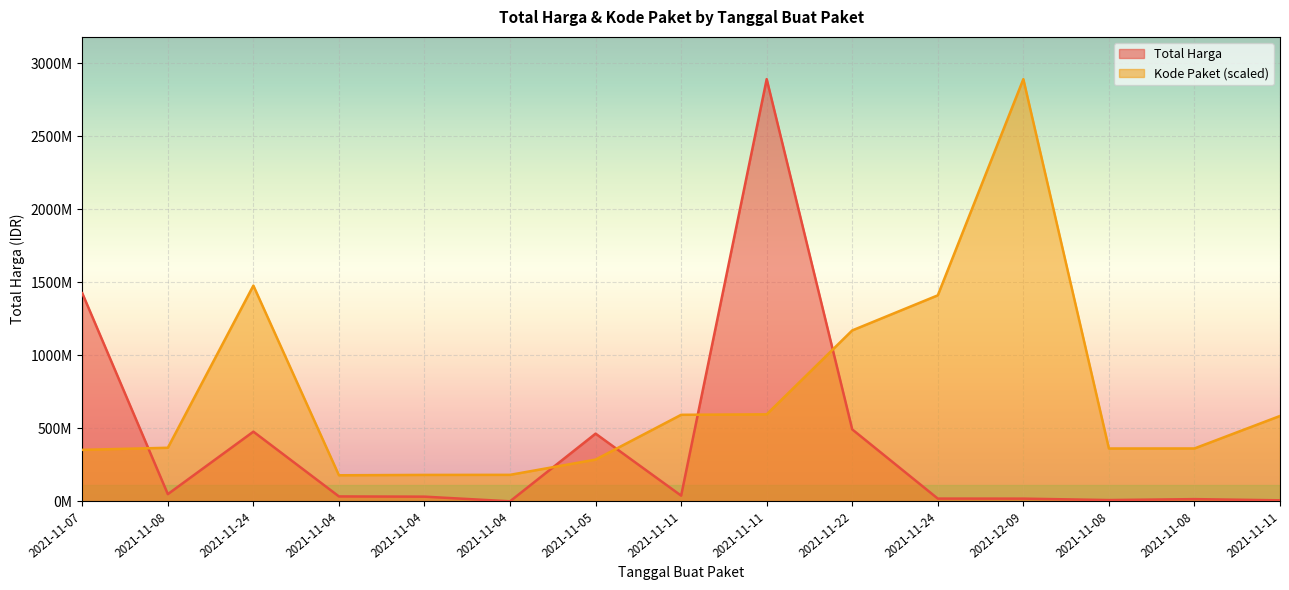

At 2021-11-08, list the series in order from smallest to largest.

Total Harga, Kode Paket